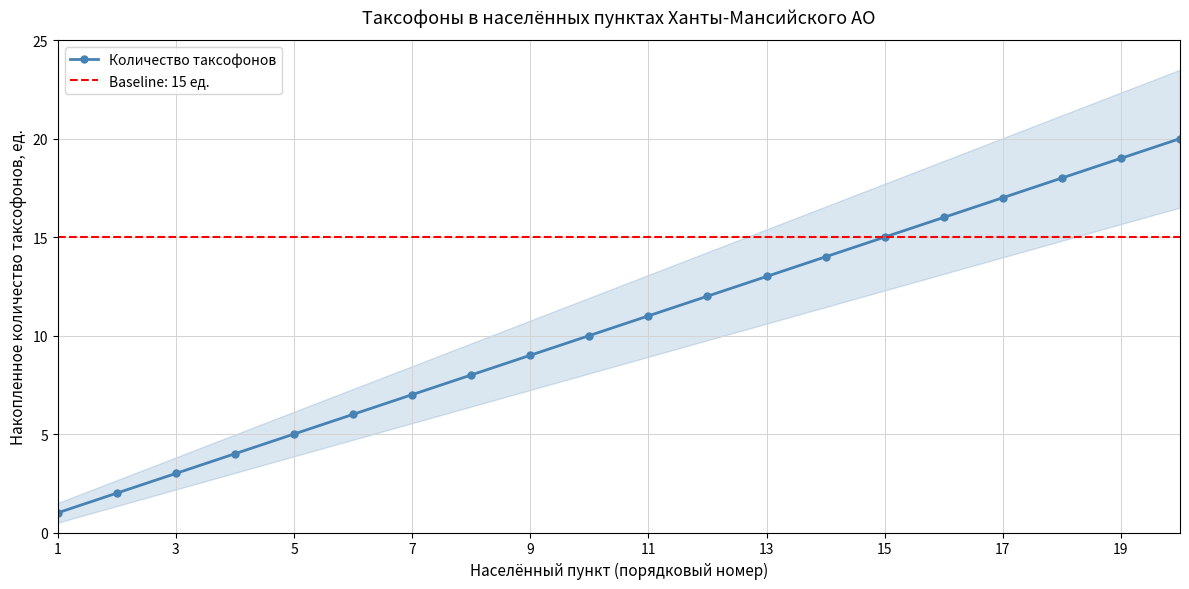

The Количество таксофонов series shows 5 at 5. True or false?

True